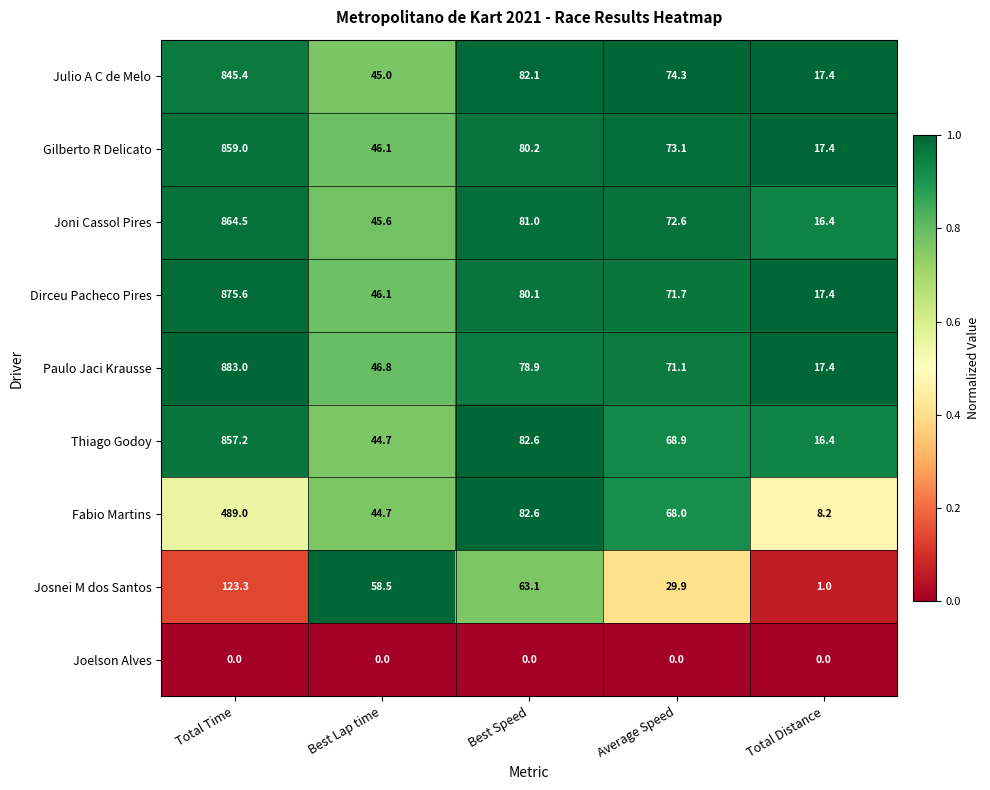

How many categories are shown in the chart?

5